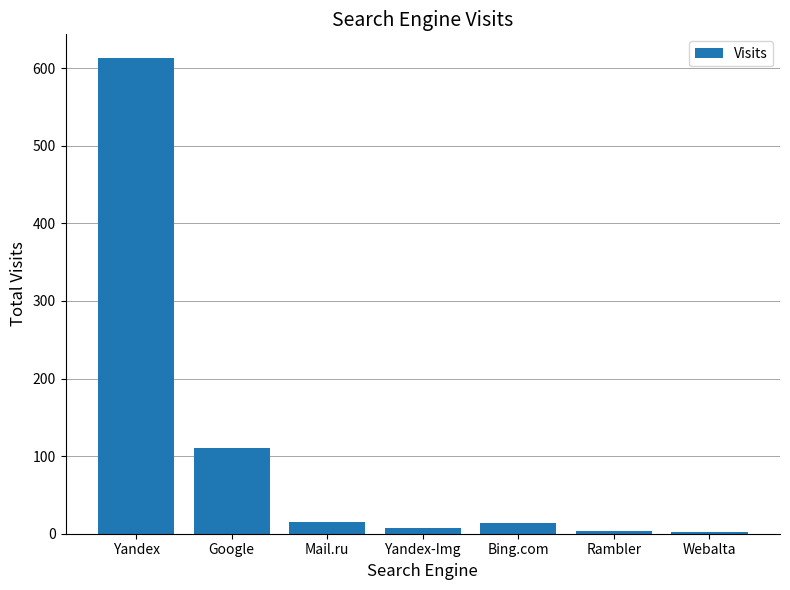

What is the sum of all values?

766